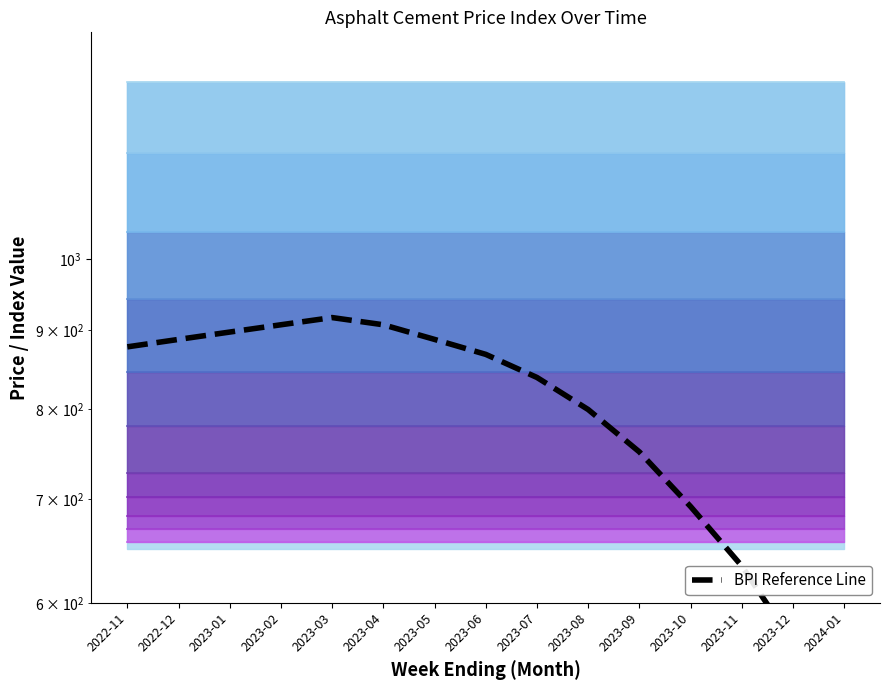

At which label is the value closest to 702?

2023-10